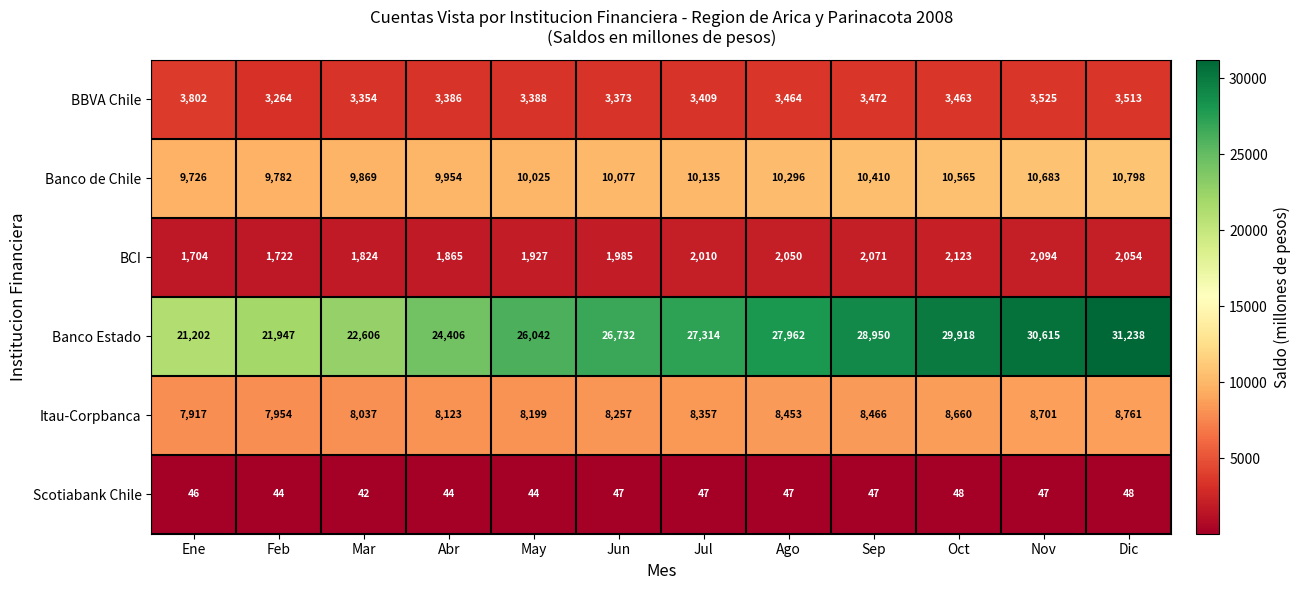

True or false: Scotiabank Chile has a value of 26 at Abr.

False